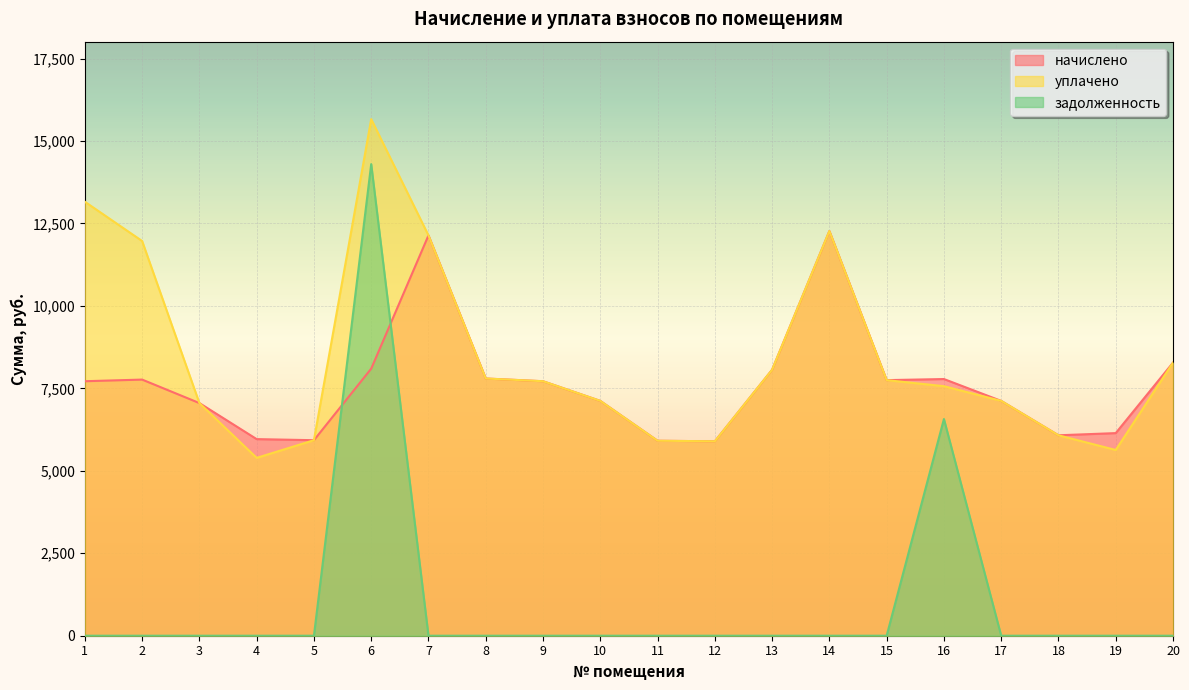

What is the highest value of the задолженность series?

14300.0